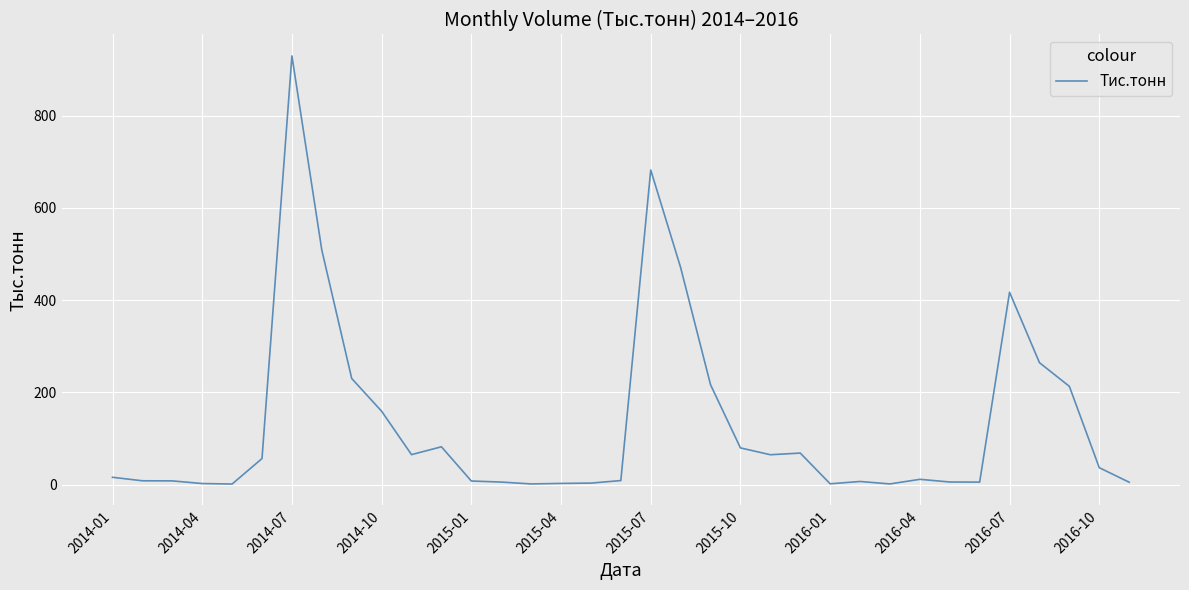

What is the greatest value displayed?

929.3